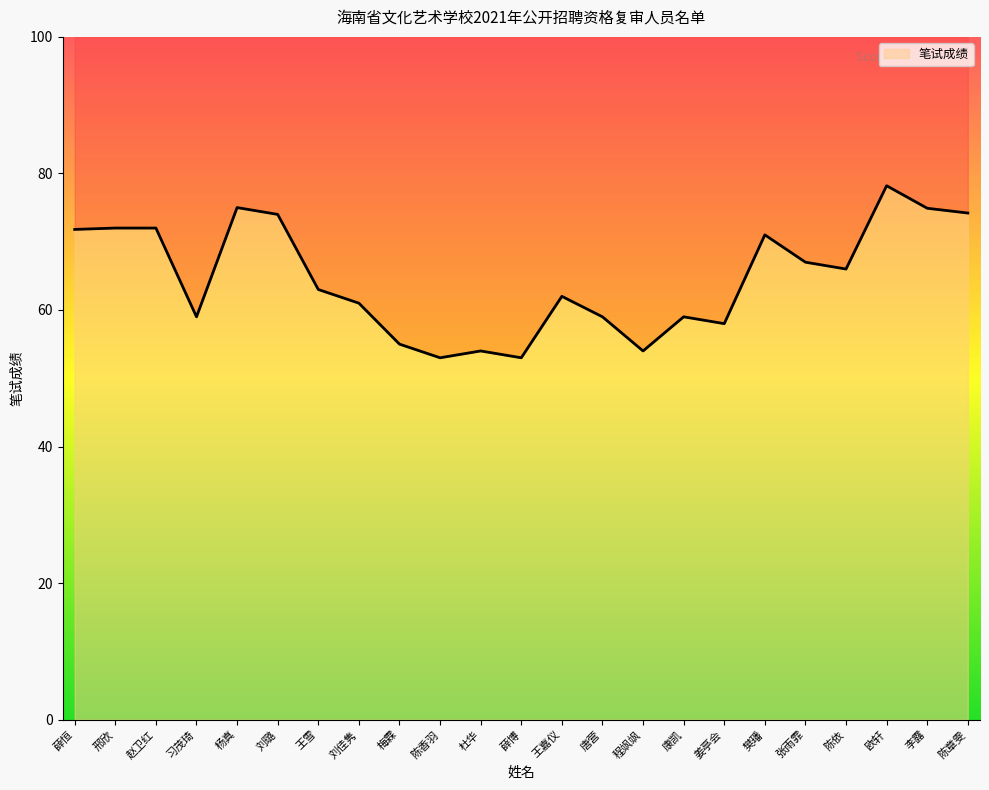

At which category does the chart reach its peak across all series?

欧轩